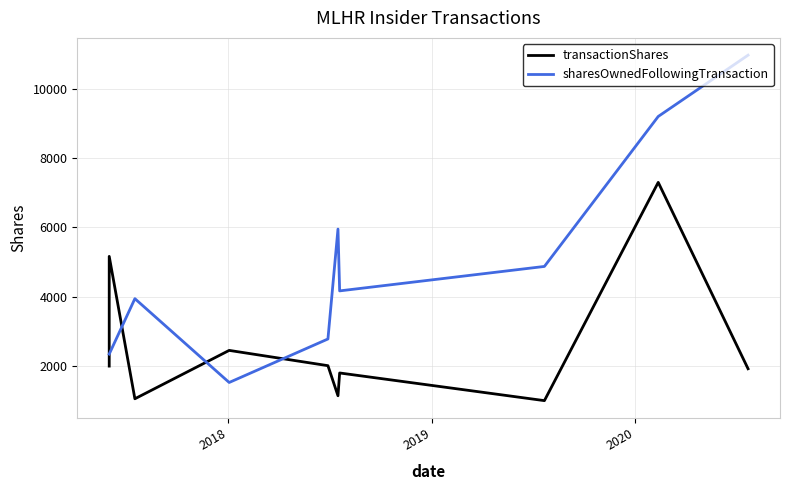

How many times do transactionShares and sharesOwnedFollowingTransaction cross each other?

4